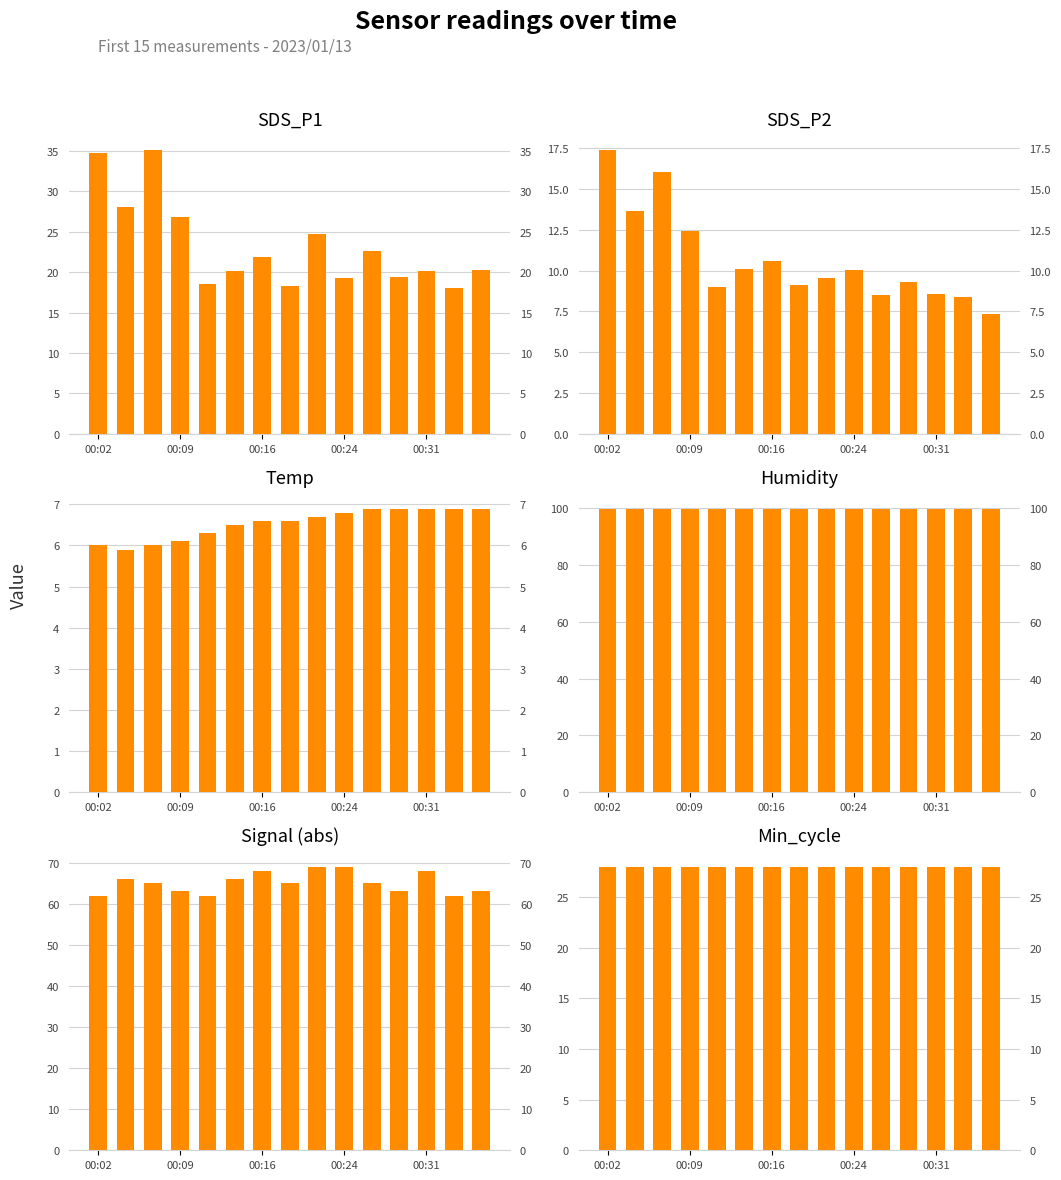

What is the maximum value shown in the chart?

99.9